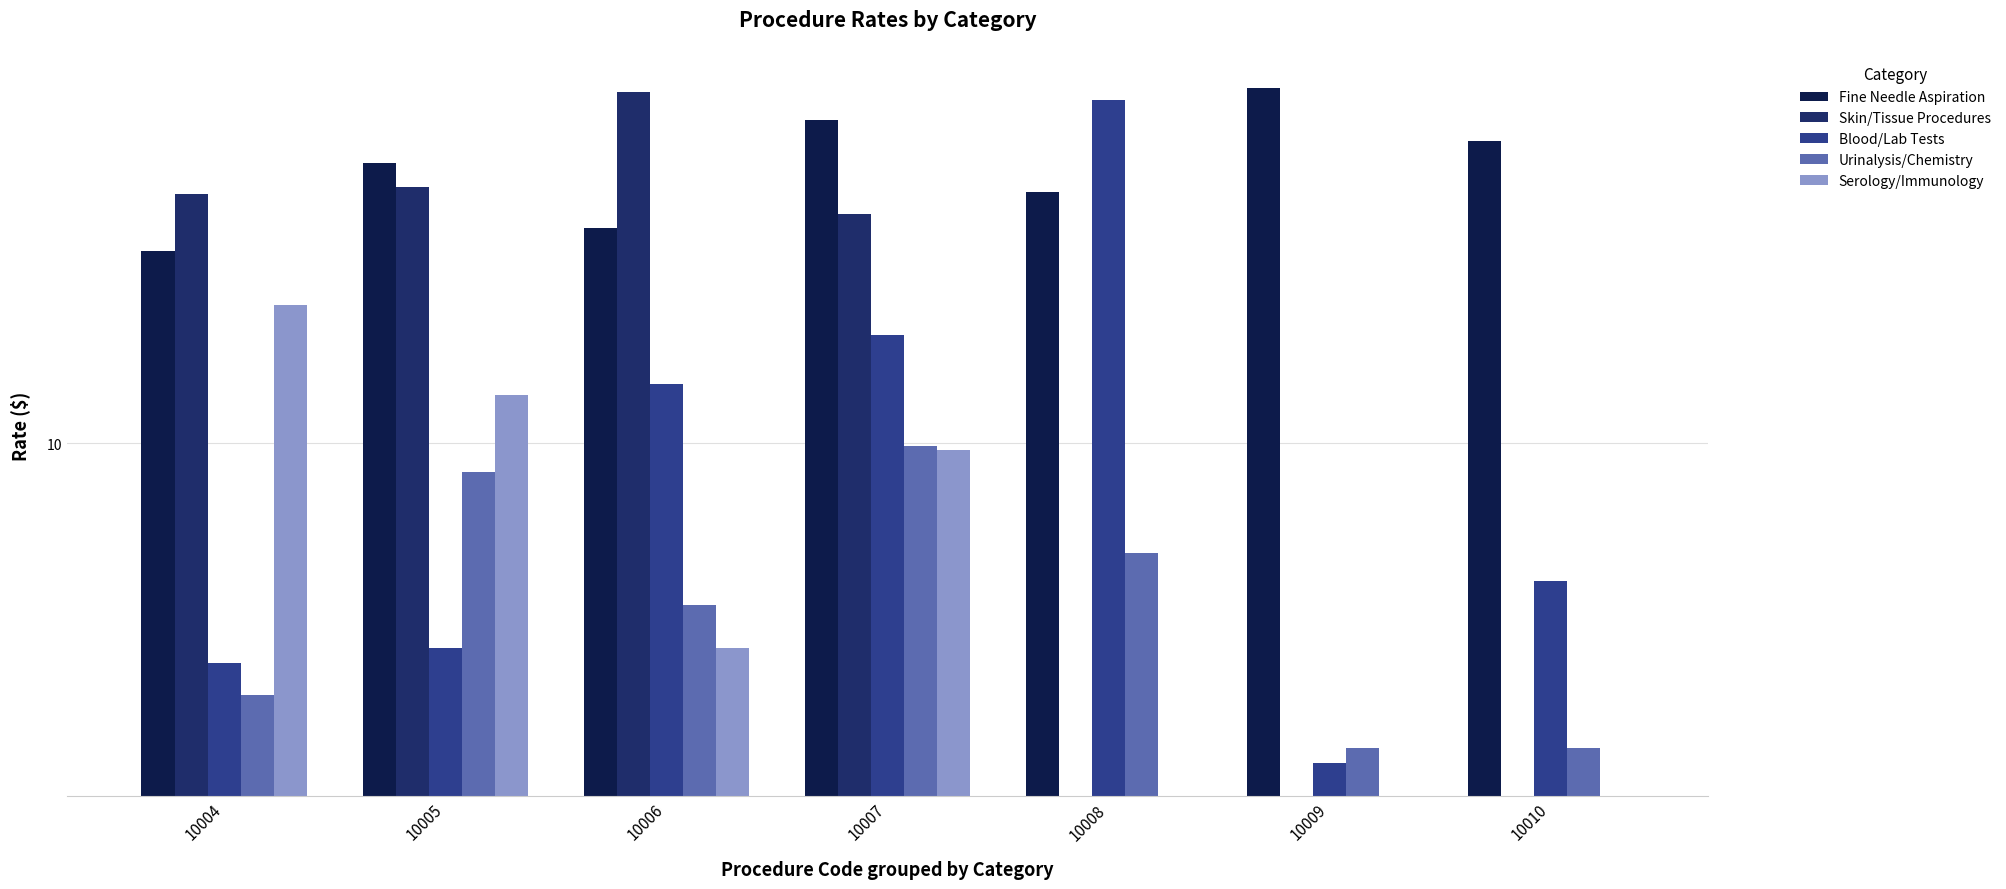

How many bars are there in each group?

5